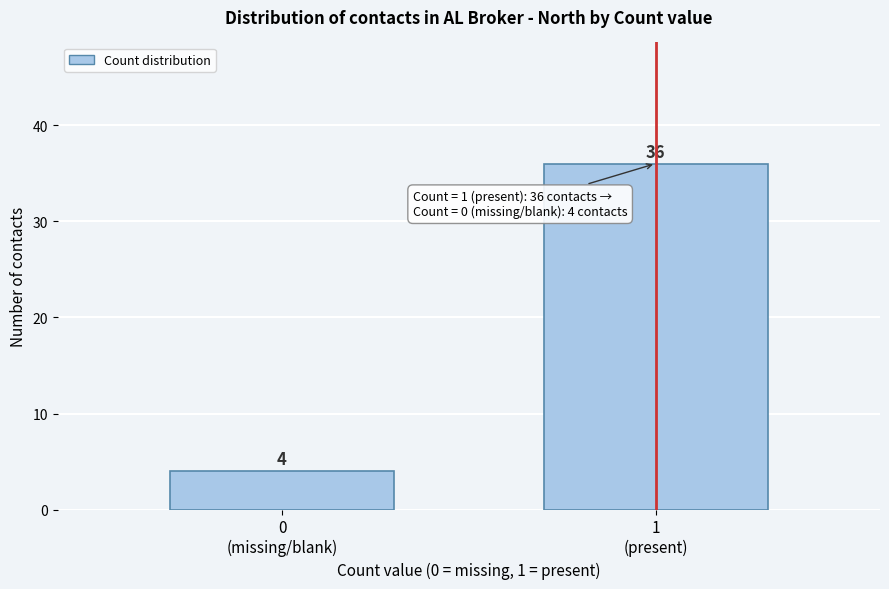

Reading left to right, extract all data points from this chart.

4	36